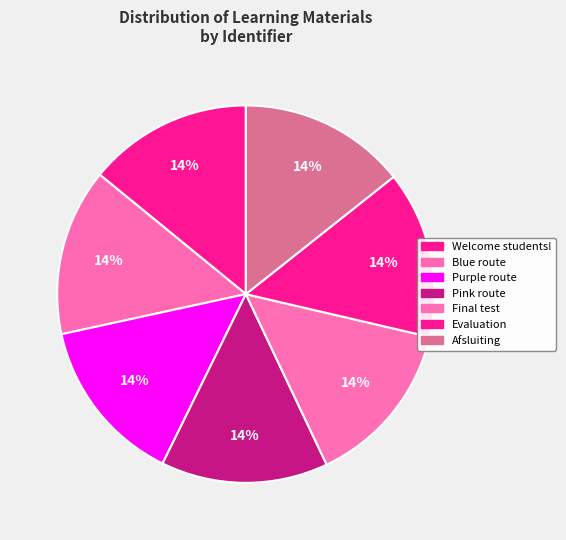

How many slices are in this pie chart?

7